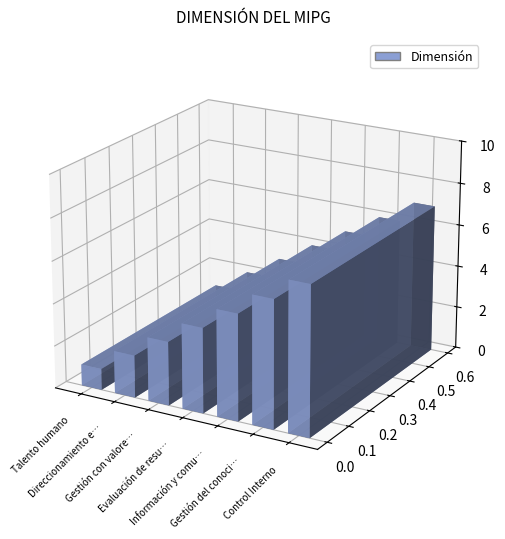

How many bars are there in total?

7